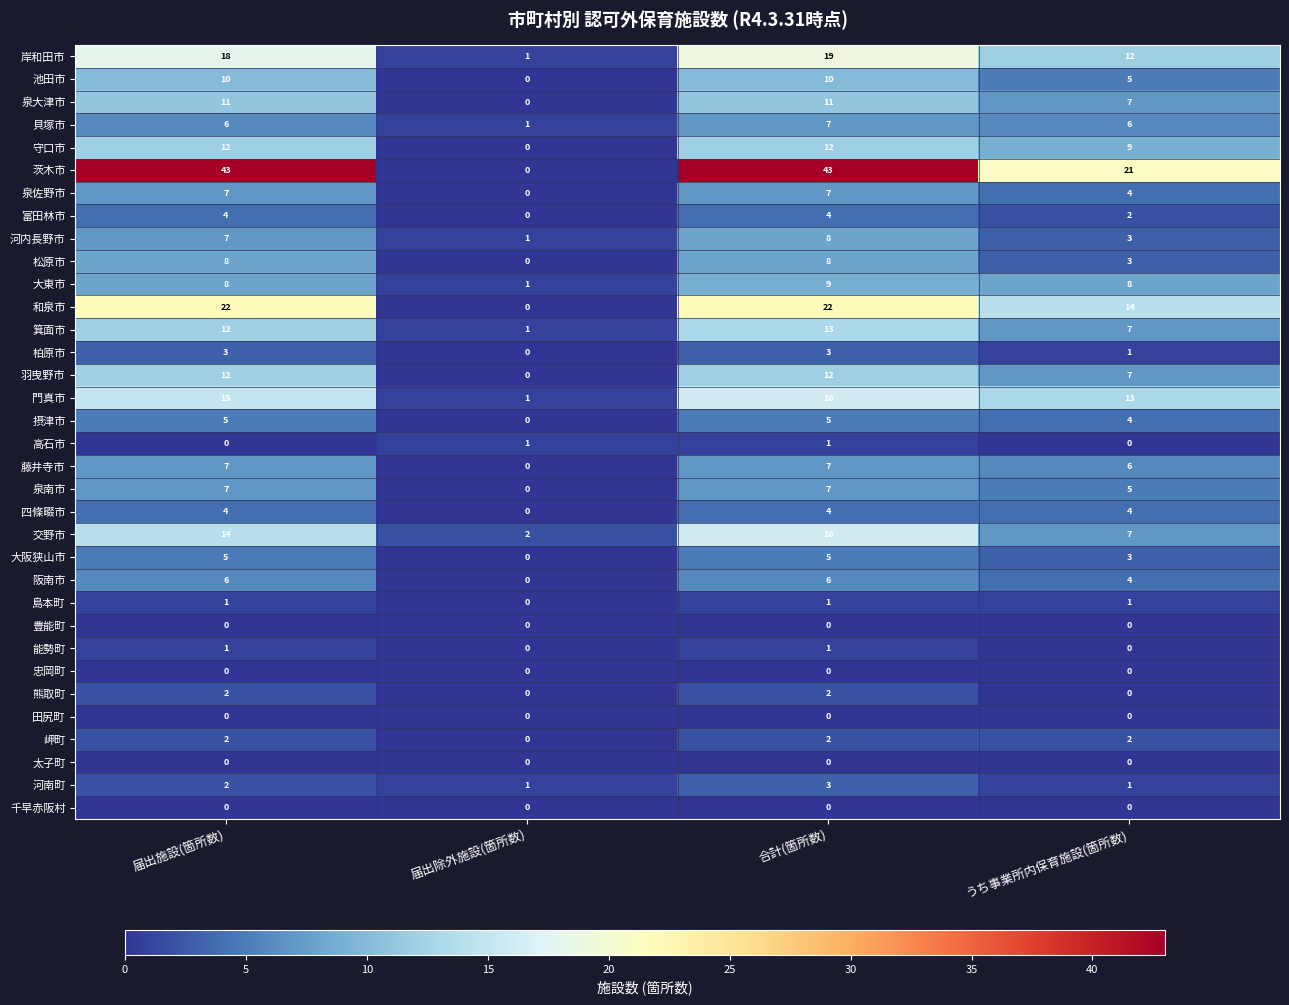

At how many categories does at least one series exceed 9?

3